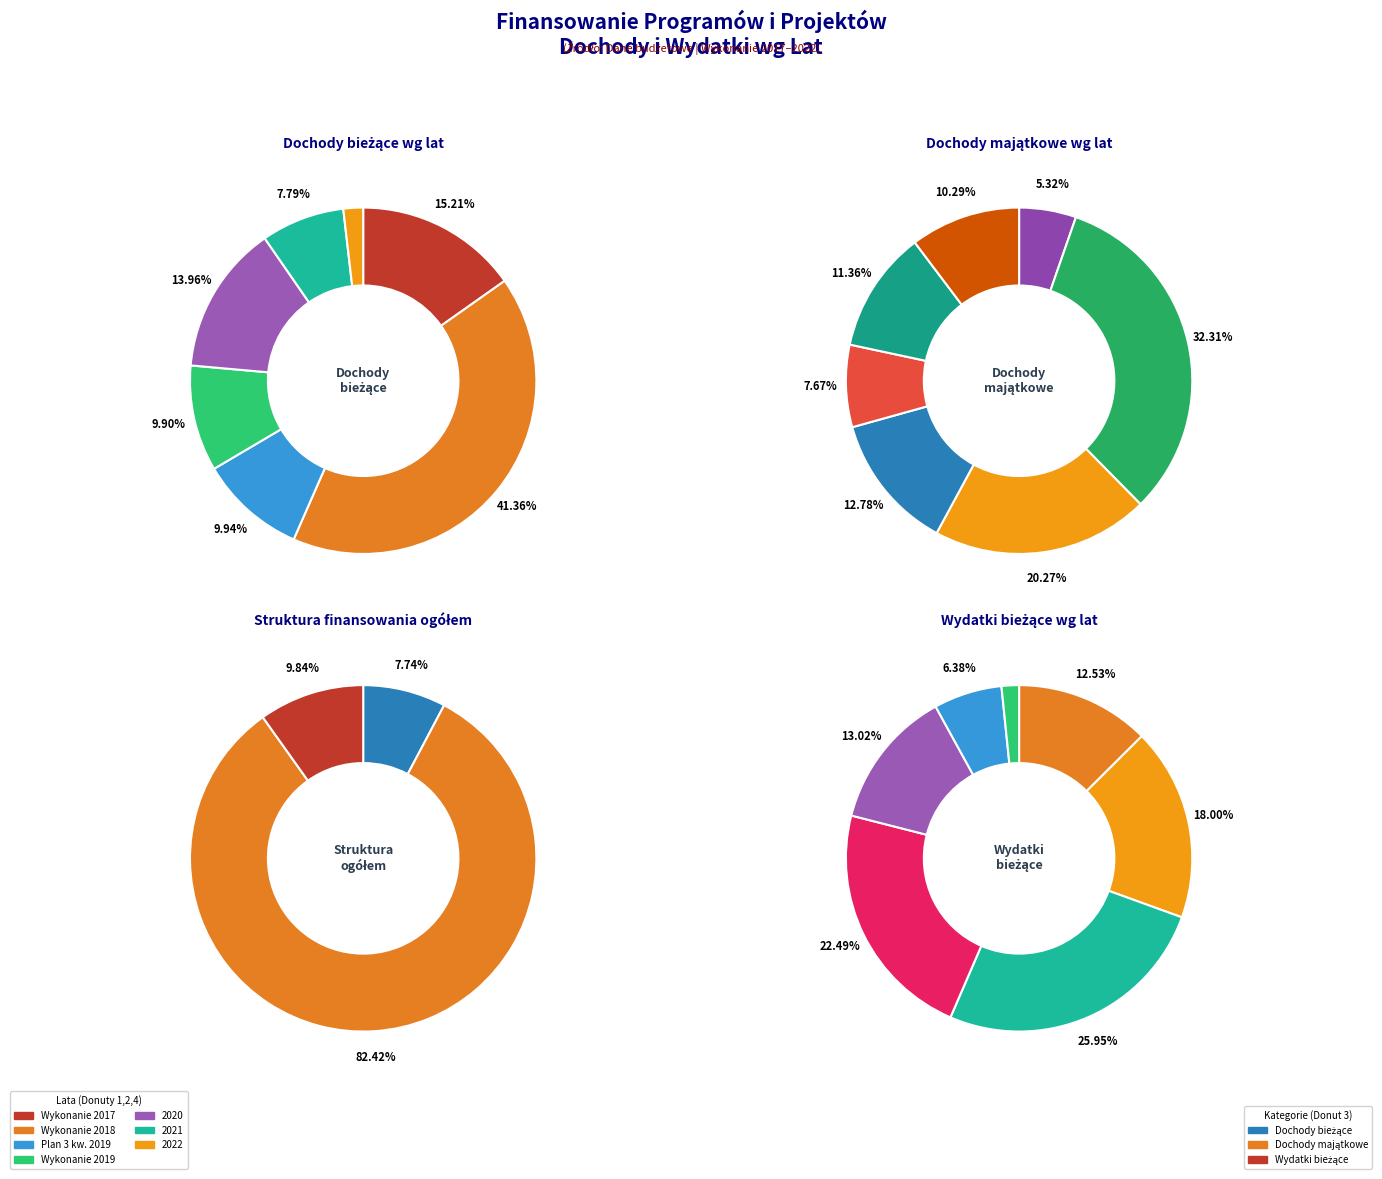

To the nearest percent, what percentage of the pie is 2022?

10%